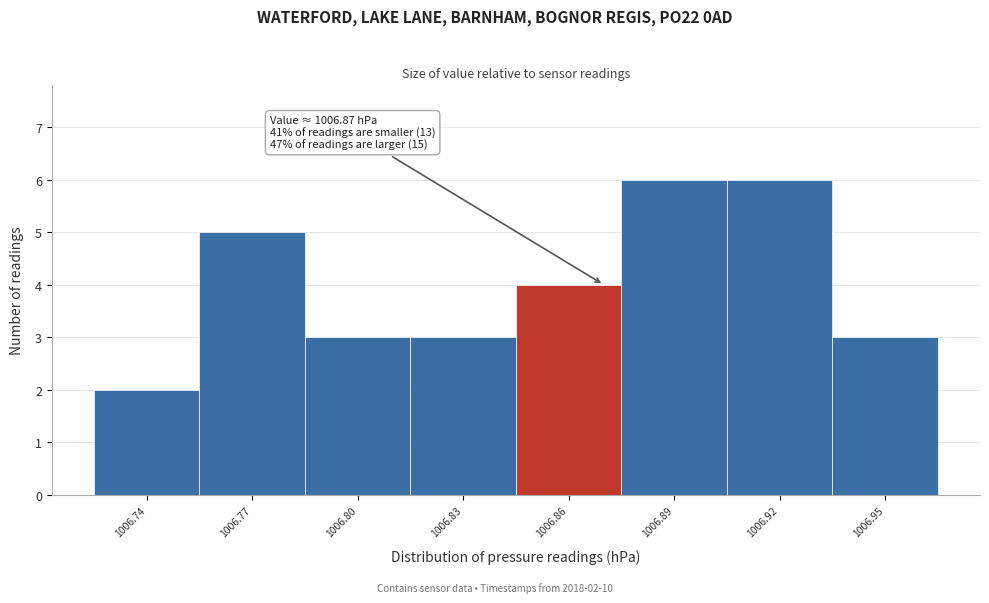

Reading left to right, what are all the values shown in this chart?

1006.74=2	1006.77=5	1006.80=3	1006.83=3	1006.86=4	1006.89=6	1006.92=6	1006.95=3